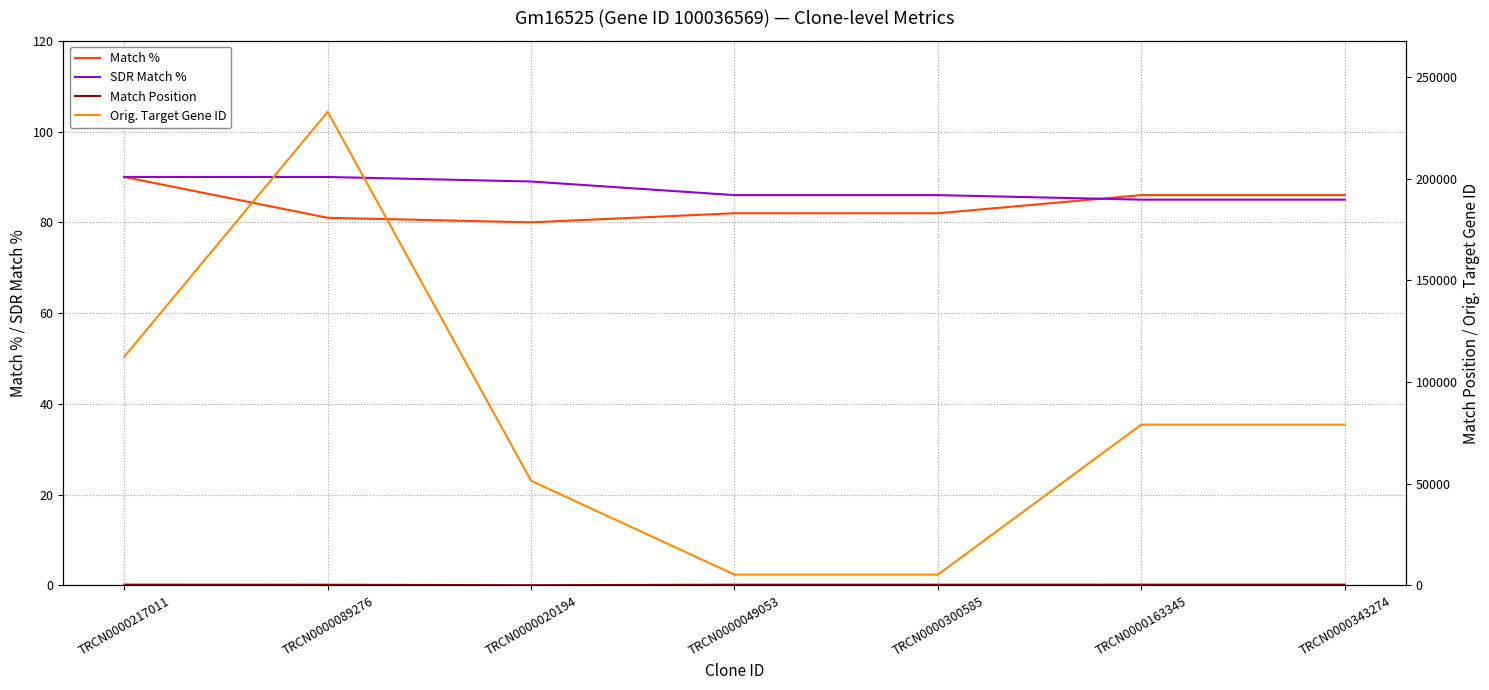

At TRCN0000089276, list the series in order from largest to smallest.

Orig. Target Gene ID, Match Position, SDR Match %, Match %